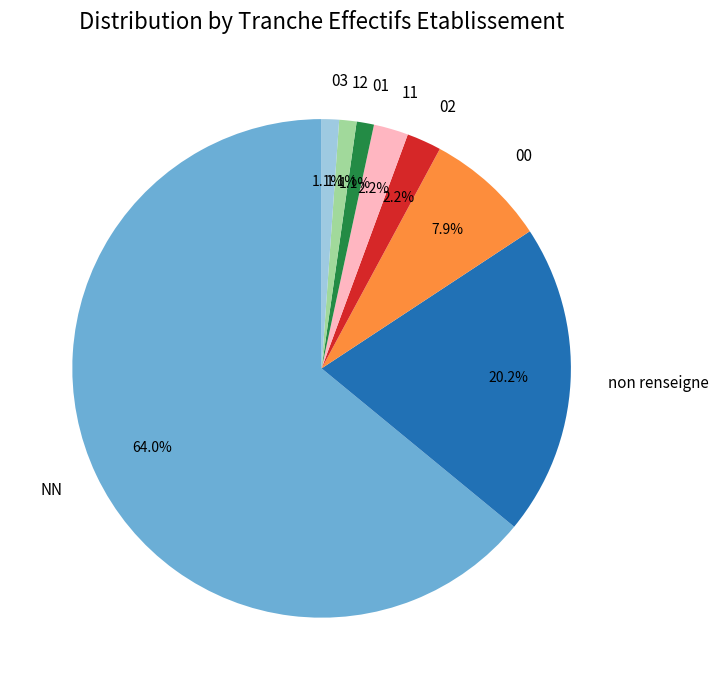

Which category has the biggest portion of the pie?

NN